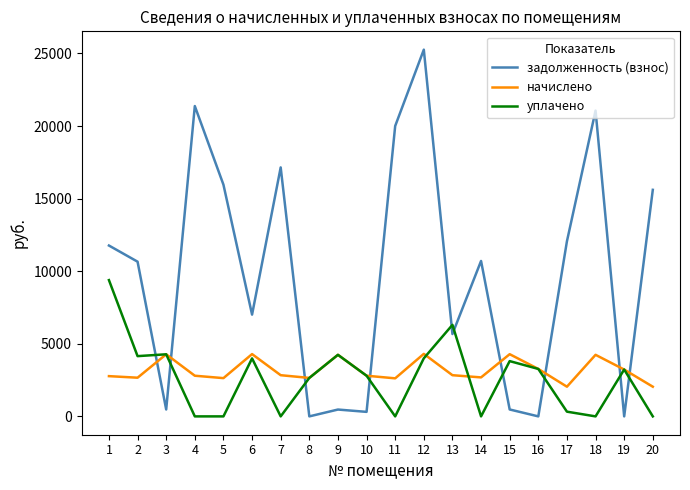

Is the value of уплачено at 3 greater than the value of начислено at 20?

Yes